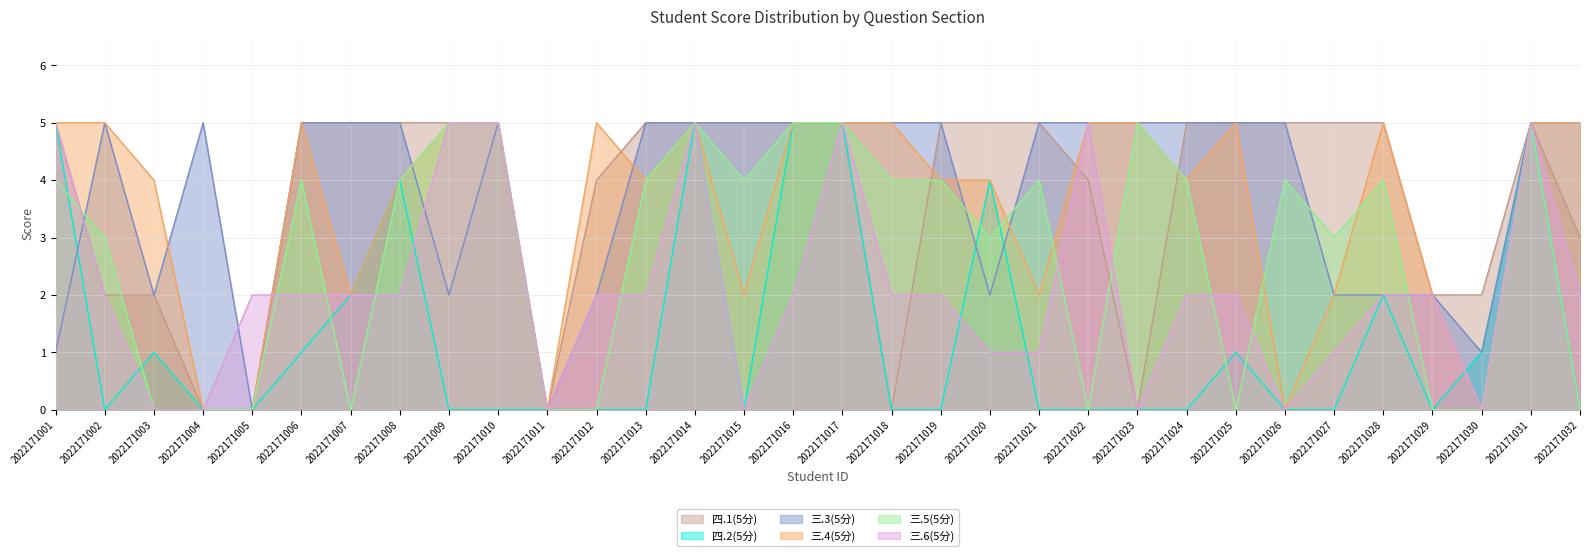

The 四.2(5分) series shows 1 at 2022171025. True or false?

True